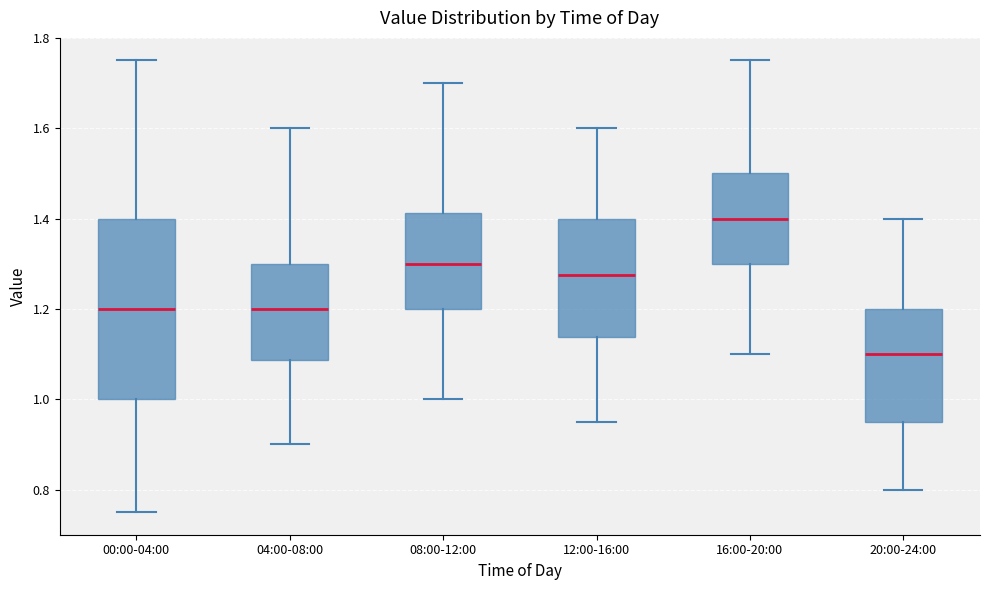

Where does the lower whisker of the box for 16:00-20:00 end on the y-axis? The values are not printed on the chart, so give them approximately, as read against the axis.

1.10